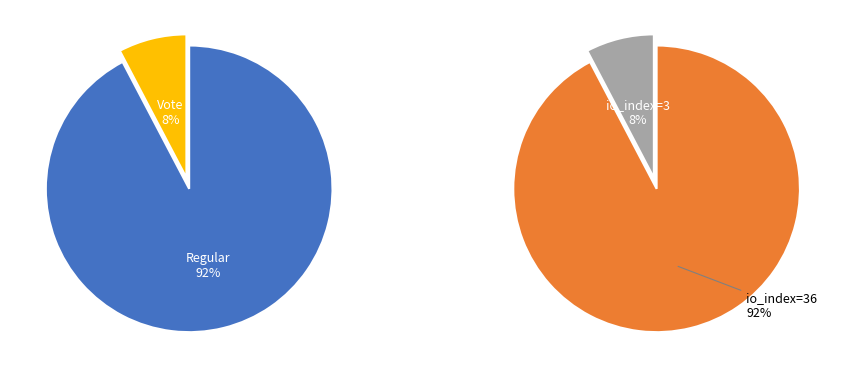

Which has a higher value, Vote or Regular?

Regular